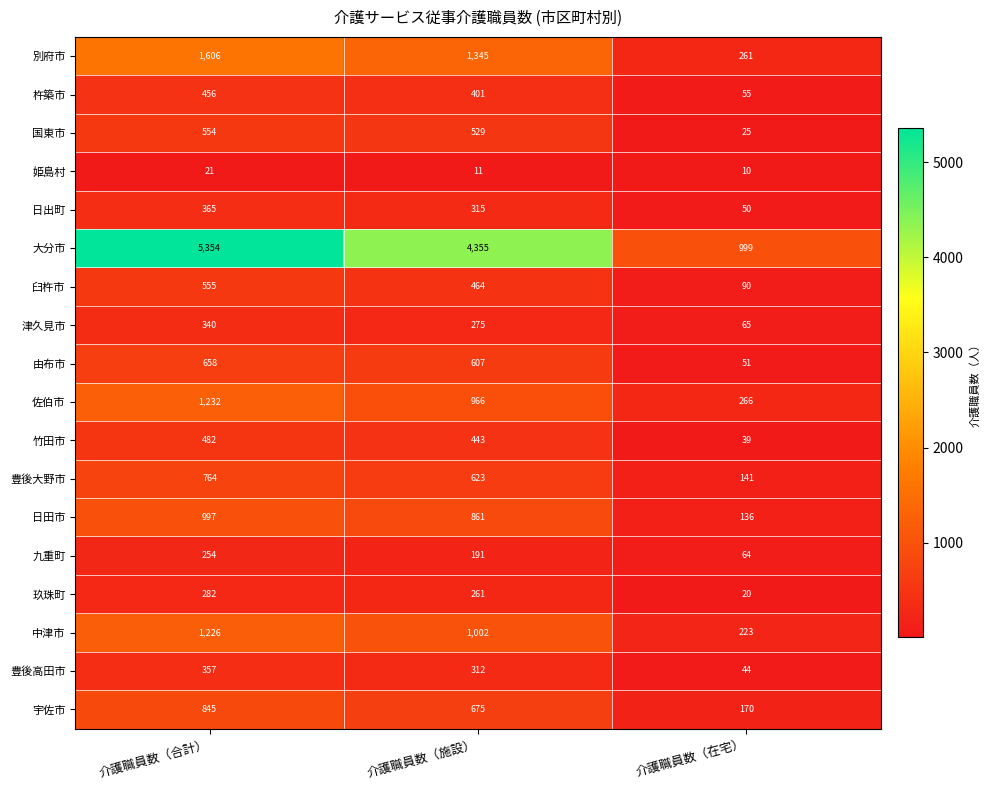

Which series has the largest total across all categories?

大分市